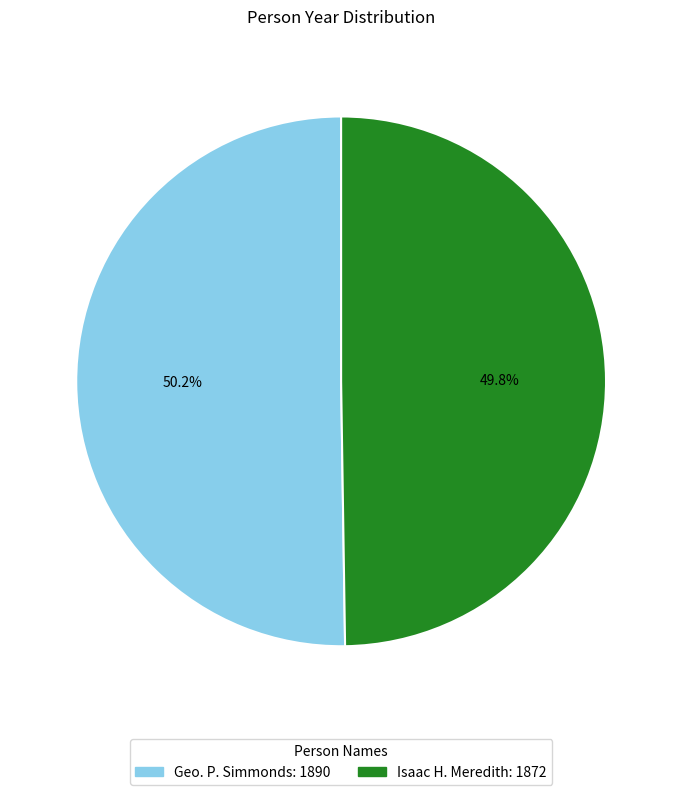

What is the ratio of the value at Geo. P. Simmonds to the value at Isaac H. Meredith?

1.0